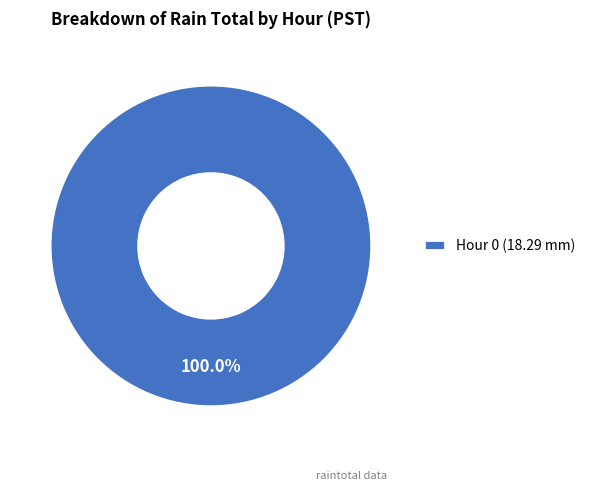

Does any single category account for the majority?

Yes